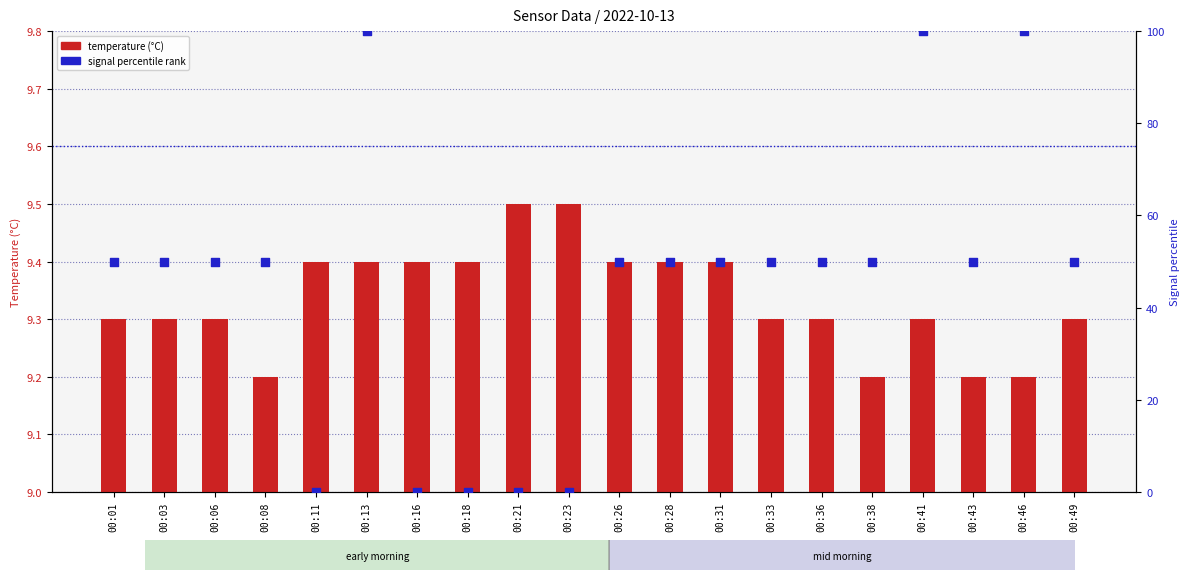

Which series reaches the minimum Y coordinate?

signal percentile rank